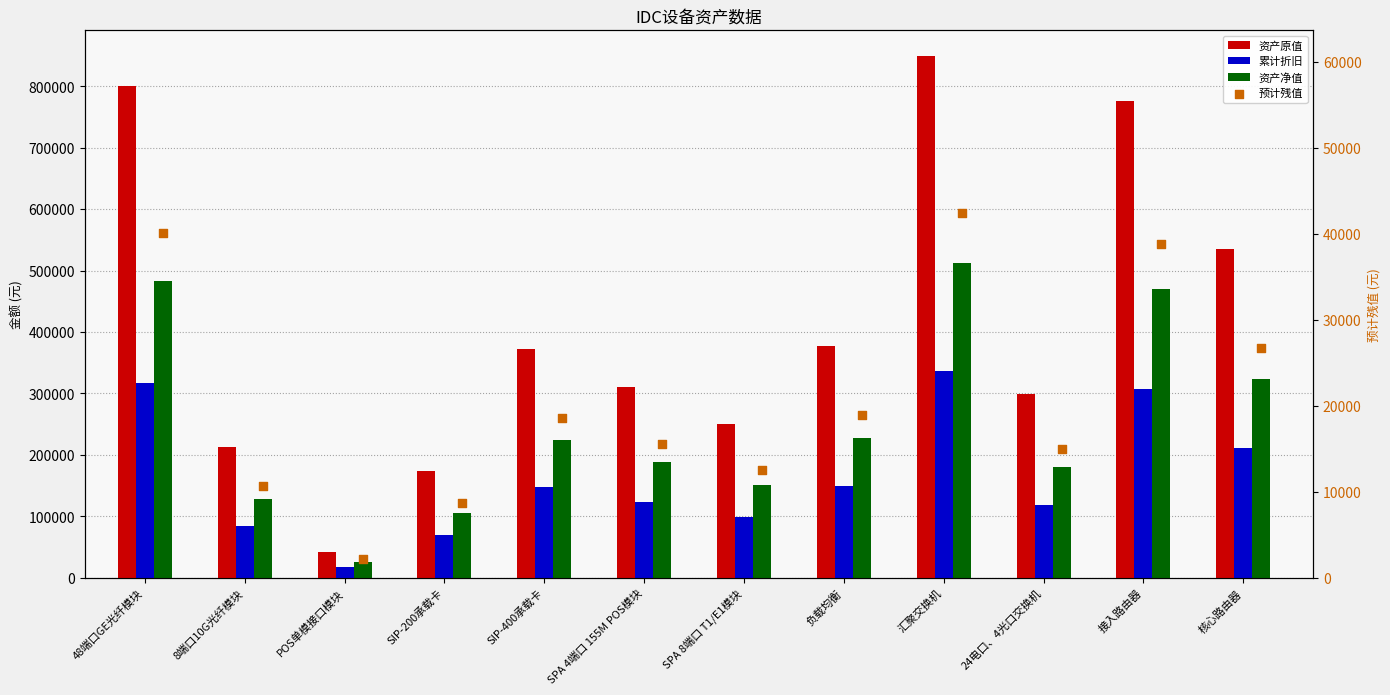

Which series reaches the maximum Y coordinate?

资产原值